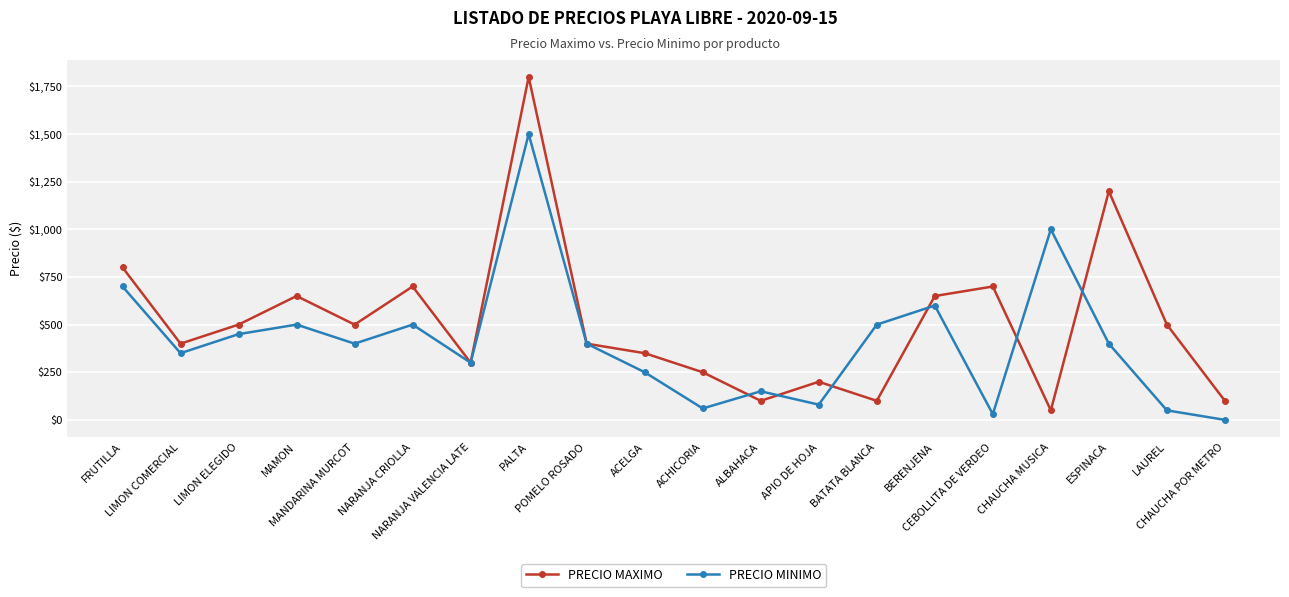

Does the chart have visible grid lines?

Yes